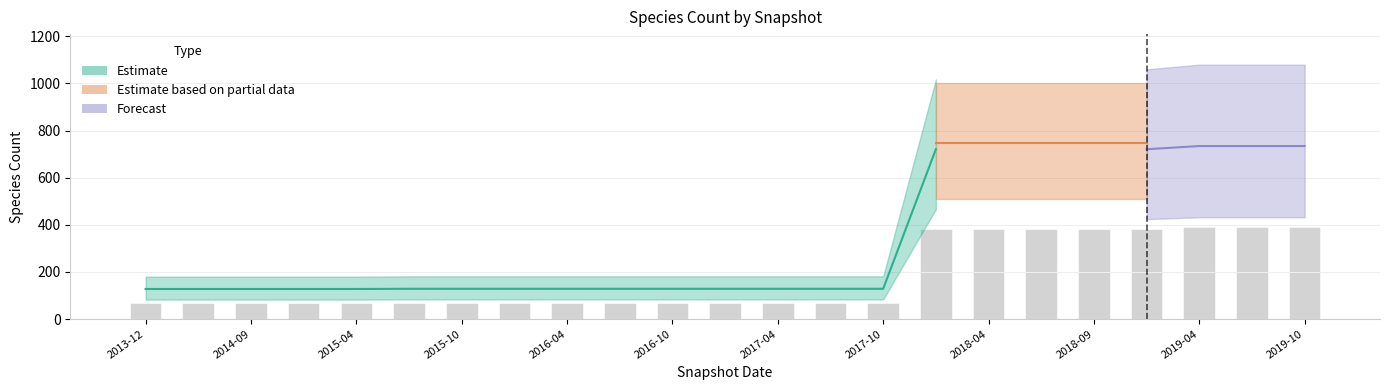

Approximately how many times larger is the value at 2019-04 compared to 2013-12?

5.8